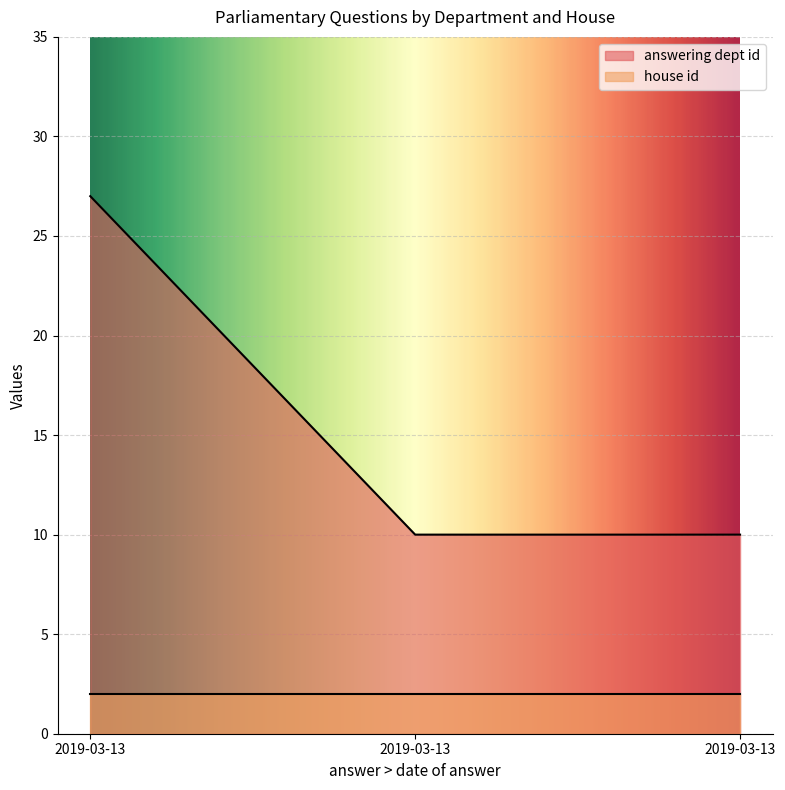

List the labels in order of value, largest first.

2019-03-13, 2019-03-13, 2019-03-13